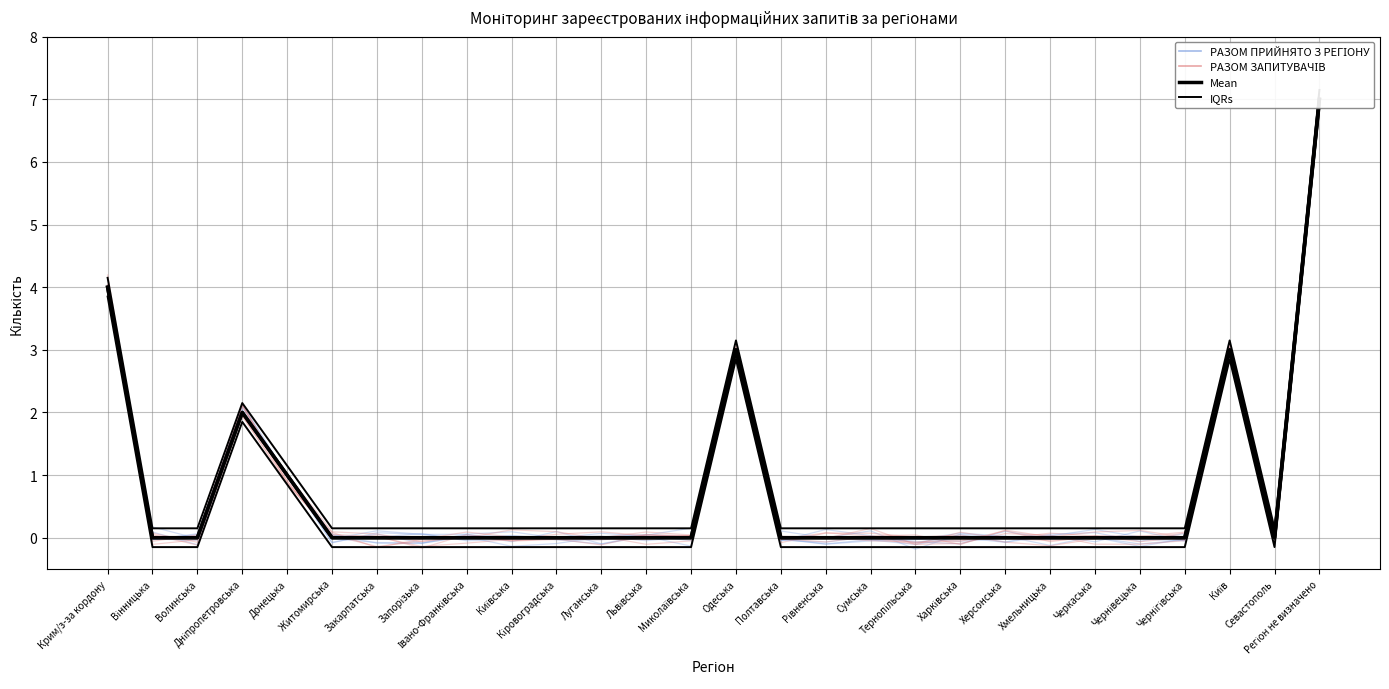

True or false: IQRs and РАЗОМ ПРИЙНЯТО З РЕГІОНУ intersect in this chart.

False